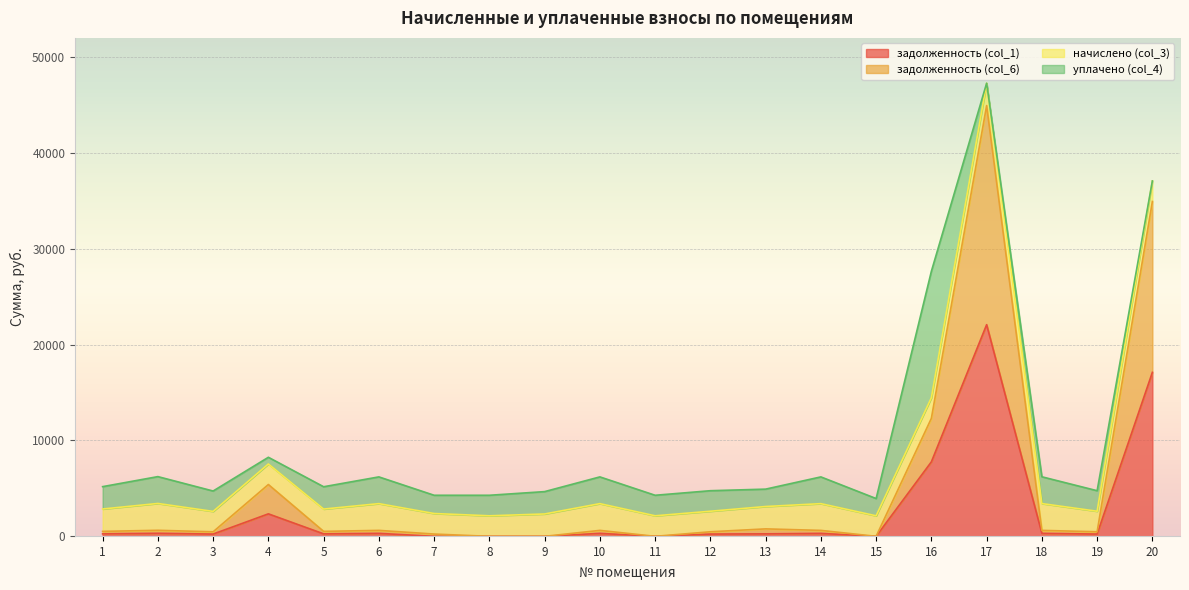

How many categories are shown in the chart?

20